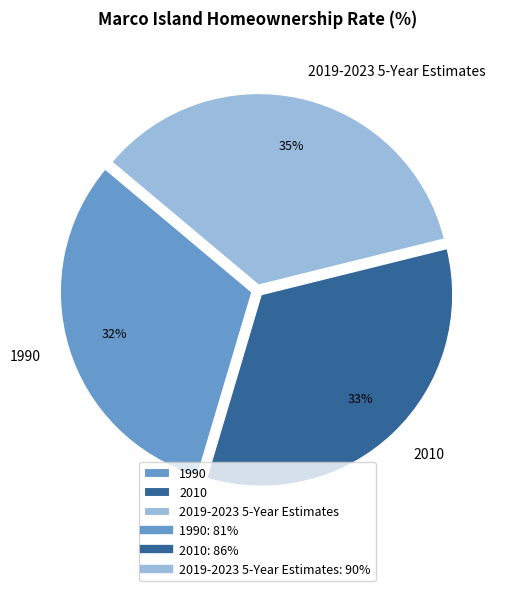

To the nearest percent, what portion does 2019-2023 5-Year Estimates represent?

35%